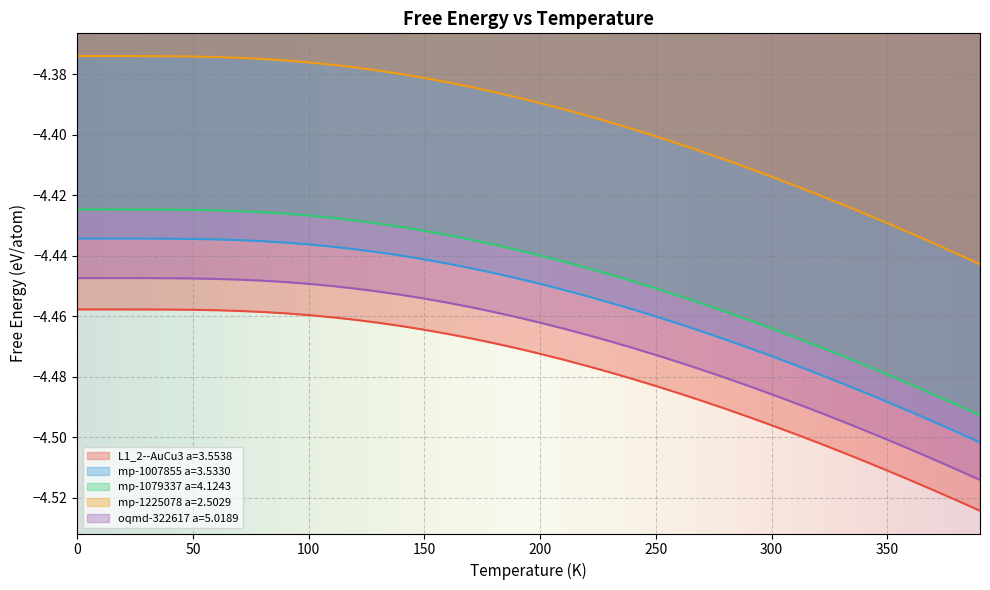

Between 140 and 180, which series saw the biggest shift?

mp-1225078 a=2.5029